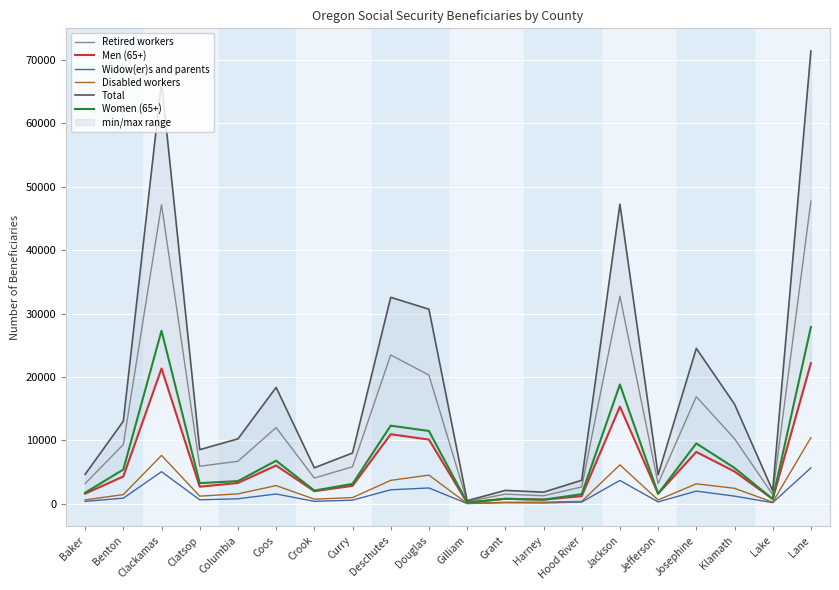

List the series in order of their peak value, lowest first.

Widow(er)s and parents, Disabled workers, Men (65+), Women (65+), Retired workers, Total